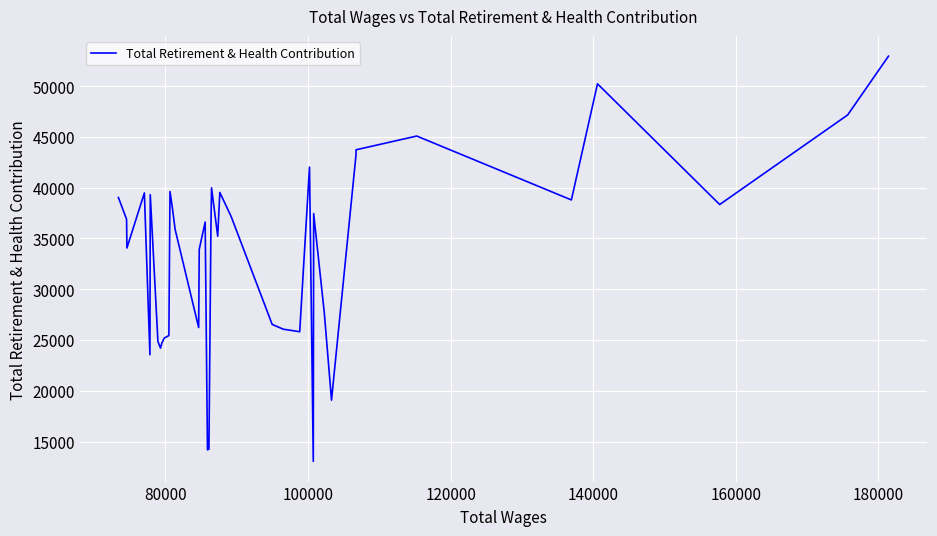

What is the sum of all values?

1340793